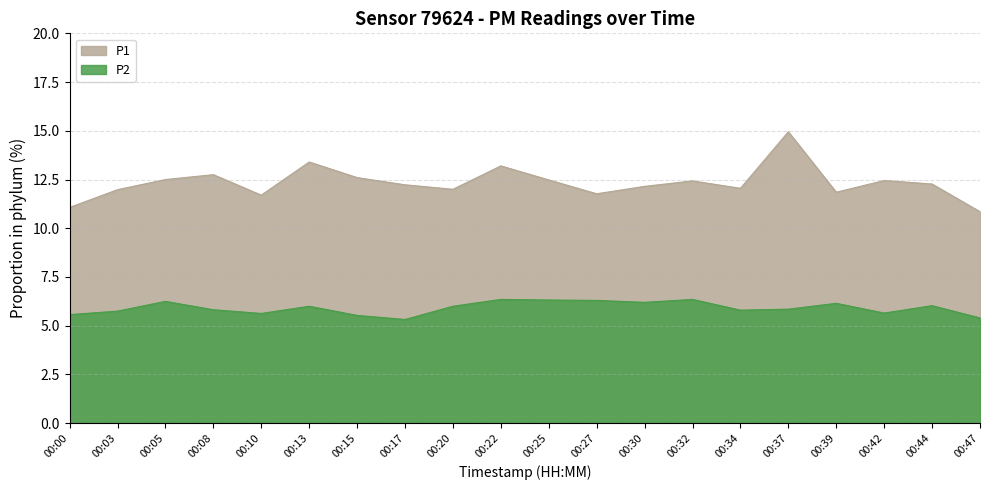

Which series has the largest range (max minus min)?

P1